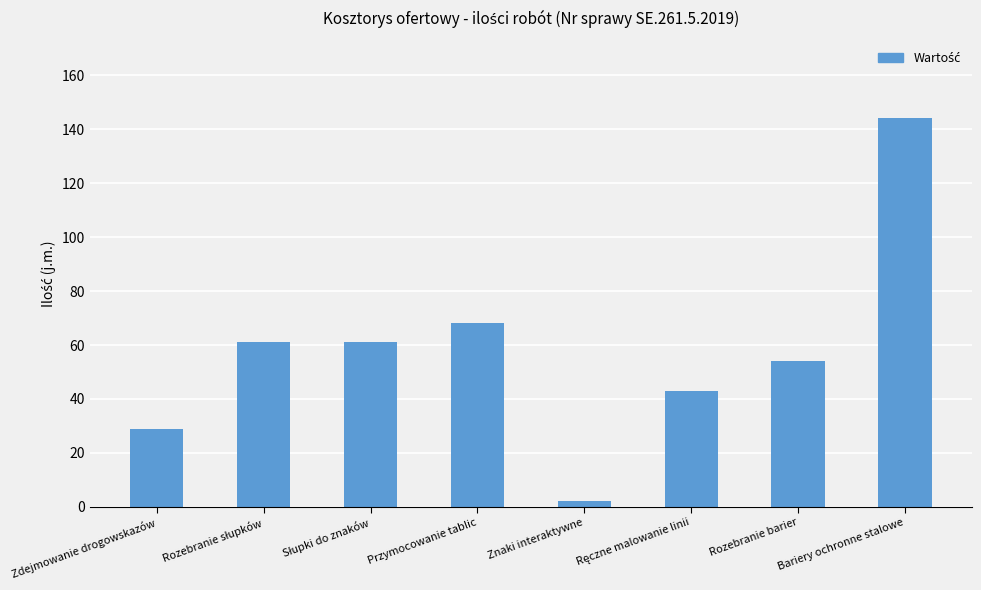

Which has a higher value, Przymocowanie tablic or Rozebranie barier?

Przymocowanie tablic